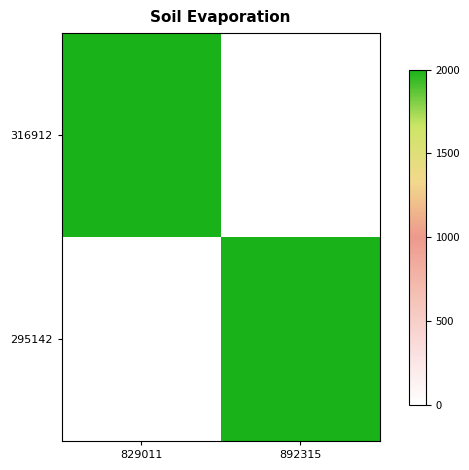

Which label corresponds to the largest value in the chart?

829011